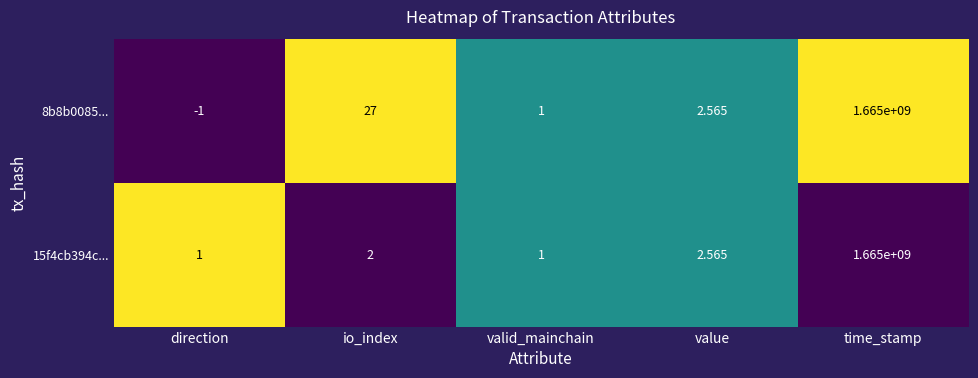

How many data points in 8b8b0085... are less than 2?

2